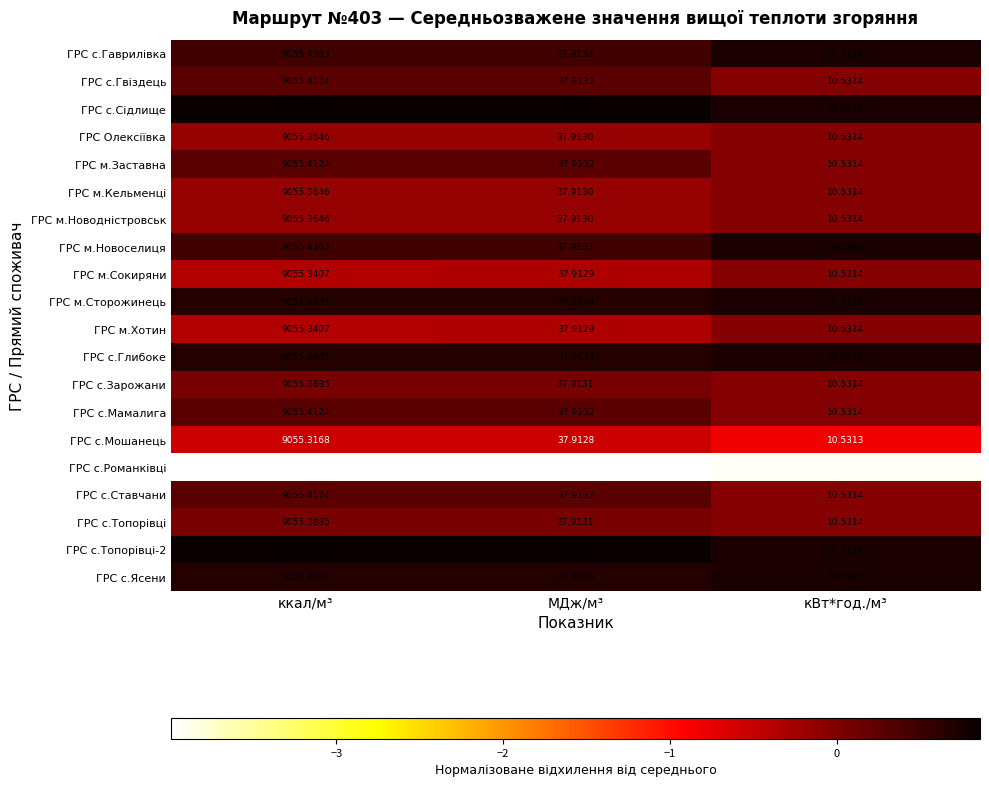

Is the value of ГРС с.Глибоке at МДж/м³ greater than the value of ГРС с.Романківці at кВт*год./м³?

Yes